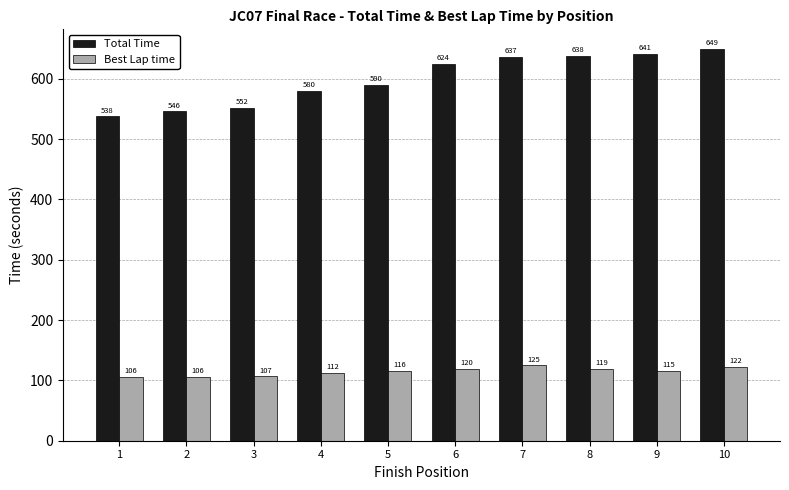

Does the chart contain stacked bars?

No